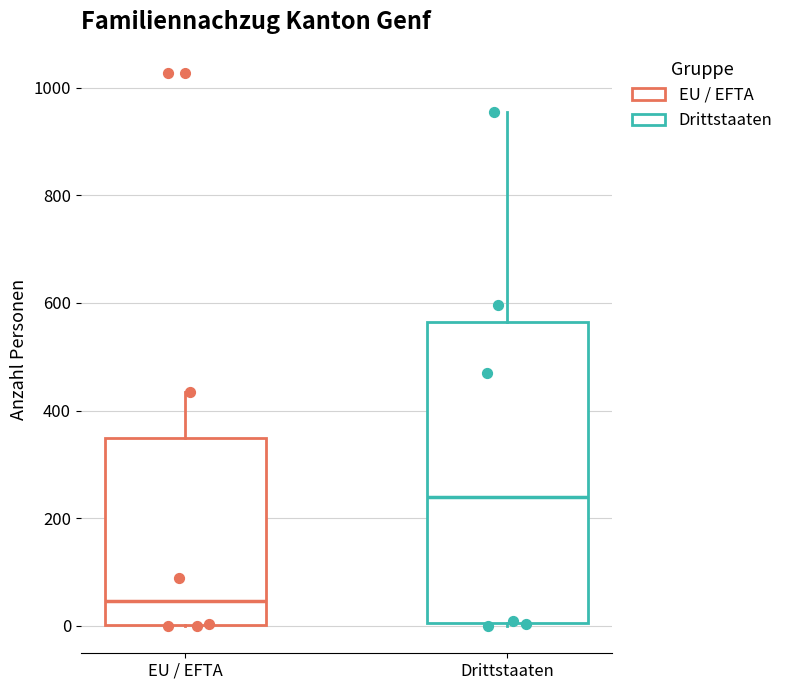

Where does the upper whisker of the box for Drittstaaten end on the y-axis? The values are not printed on the chart, so give them approximately, as read against the axis.

960